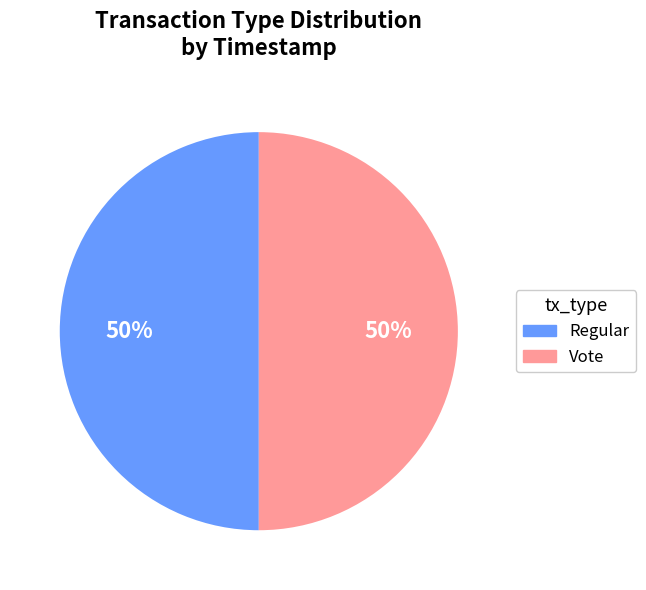

How many segments does this pie chart have?

2